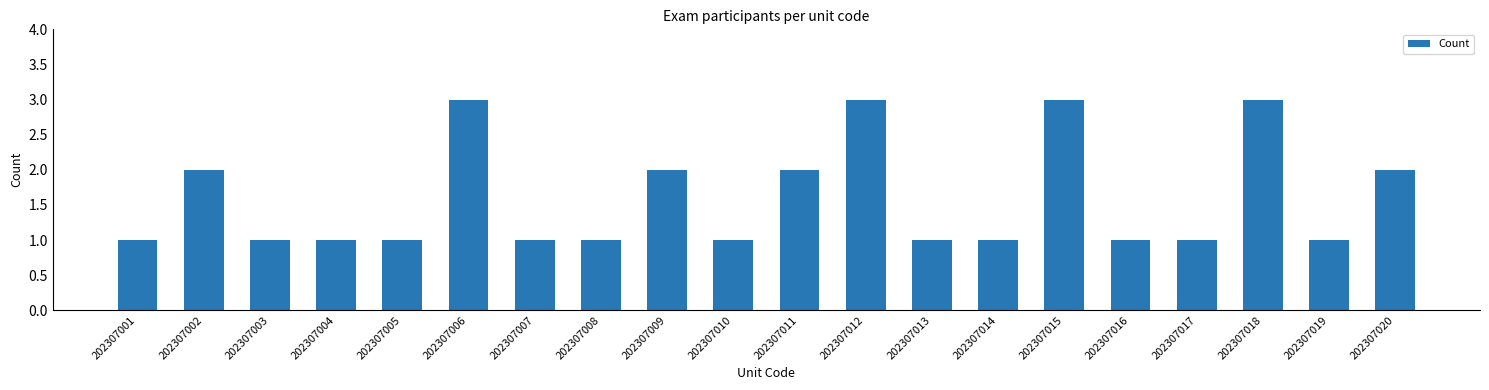

What is the sum of all values?

32